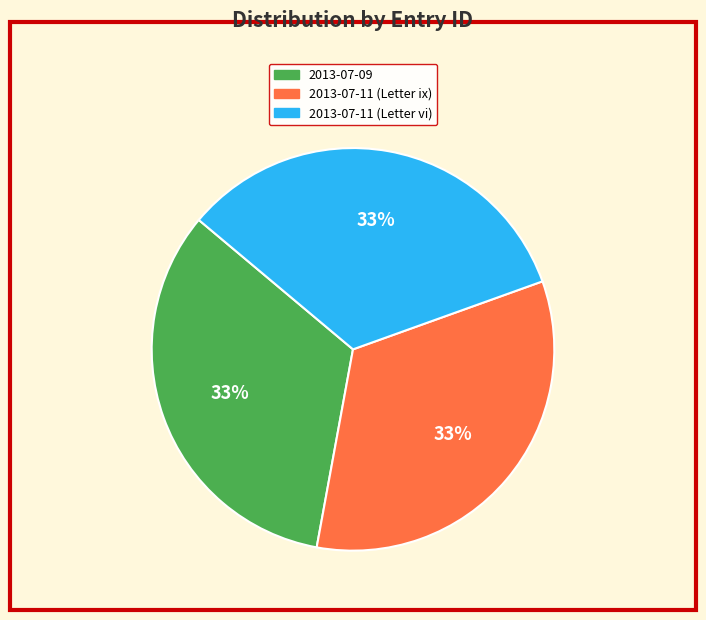

Is 2013-07-11 (Letter vi) the majority of the pie?

No